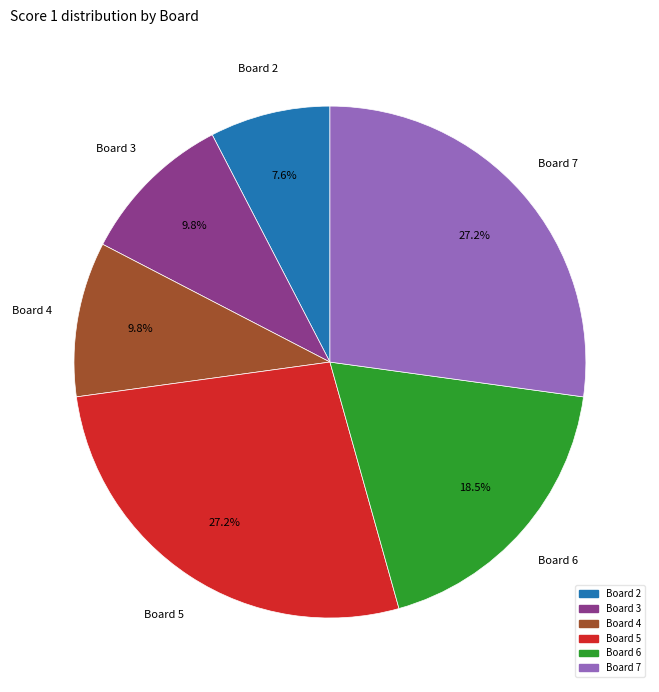

To the nearest percent, what is the difference between the largest and smallest slice percentages?

20%